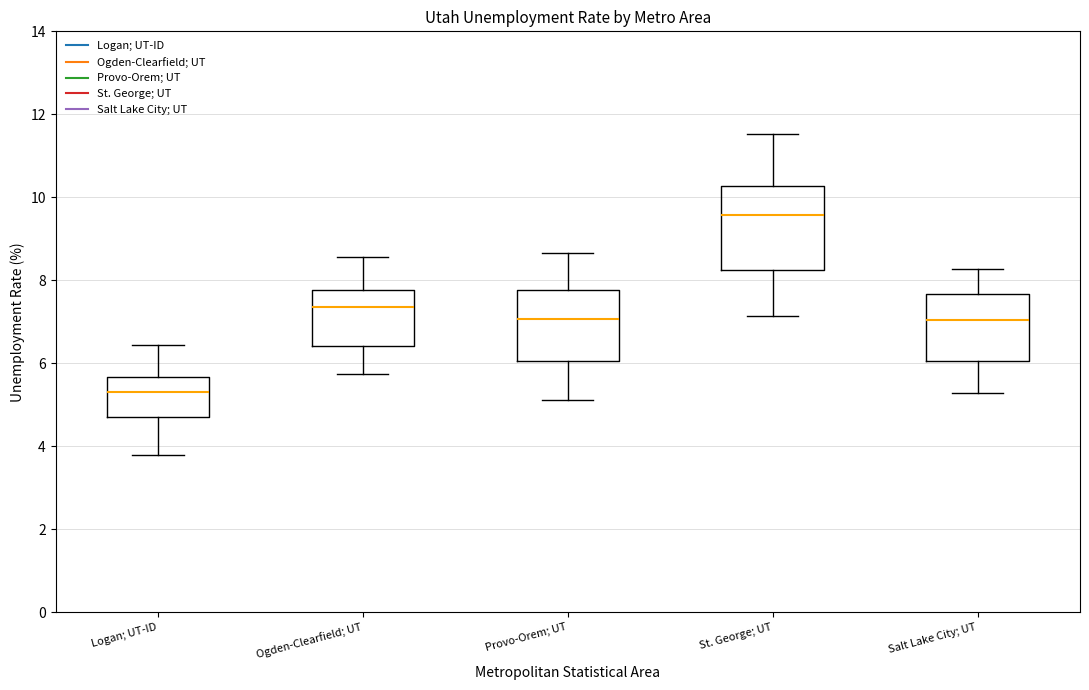

Reading left to right, read every box against the y-axis: the position of its median line, the range the box covers, and the ends of its whiskers. The values are not printed on the chart, so give them approximately, as read against the axis.

Logan; UT-ID: median 5.4, box 4.8 to 5.6, whiskers 3.8 to 6.4
Ogden-Clearfield; UT: median 7.4, box 6.4 to 7.8, whiskers 5.8 to 8.6
Provo-Orem; UT: median 7.0, box 6.0 to 7.8, whiskers 5.2 to 8.6
St. George; UT: median 9.6, box 8.2 to 10.2, whiskers 7.2 to 11.6
Salt Lake City; UT: median 7.0, box 6.0 to 7.6, whiskers 5.2 to 8.2